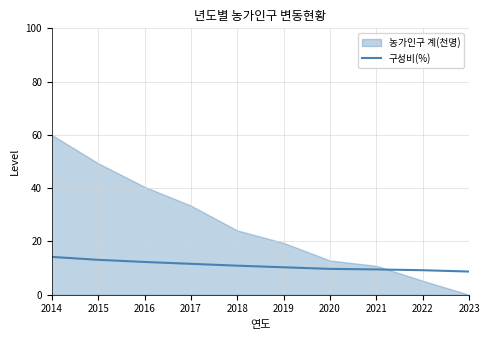

List the labels in order of value, smallest first.

2023, 2022, 2021, 2020, 2019, 2018, 2017, 2016, 2015, 2014